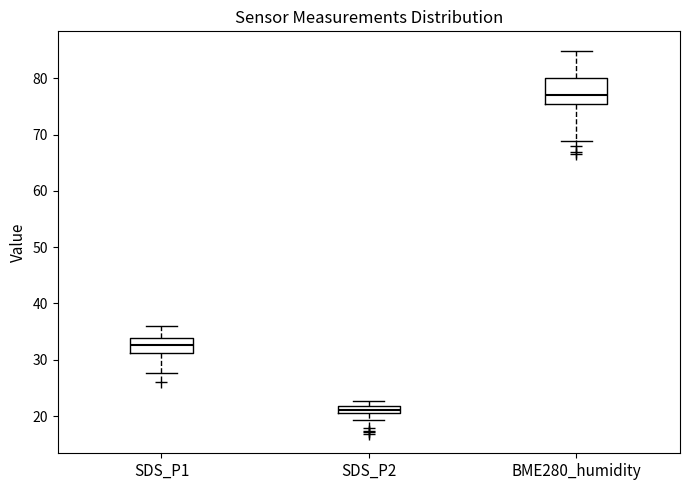

Comparing the boxes themselves (not the whiskers), which one is the tallest?

BME280_humidity